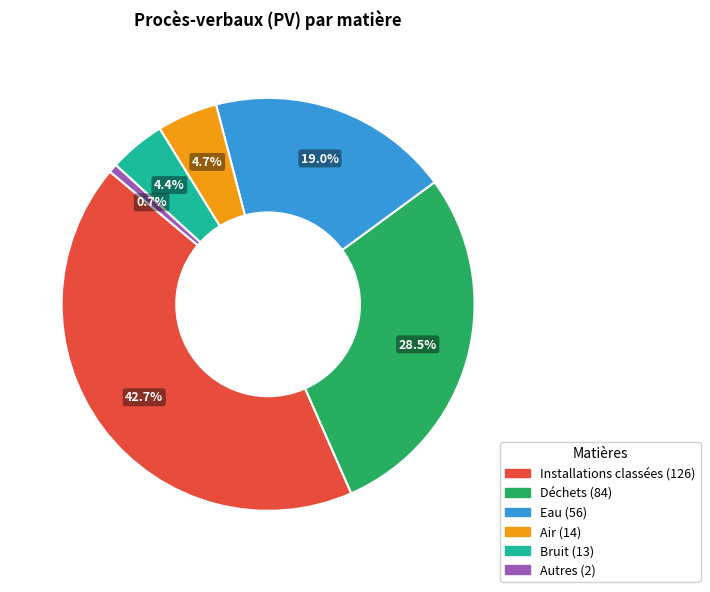

Which has a higher value, Air or Installations classées?

Installations classées